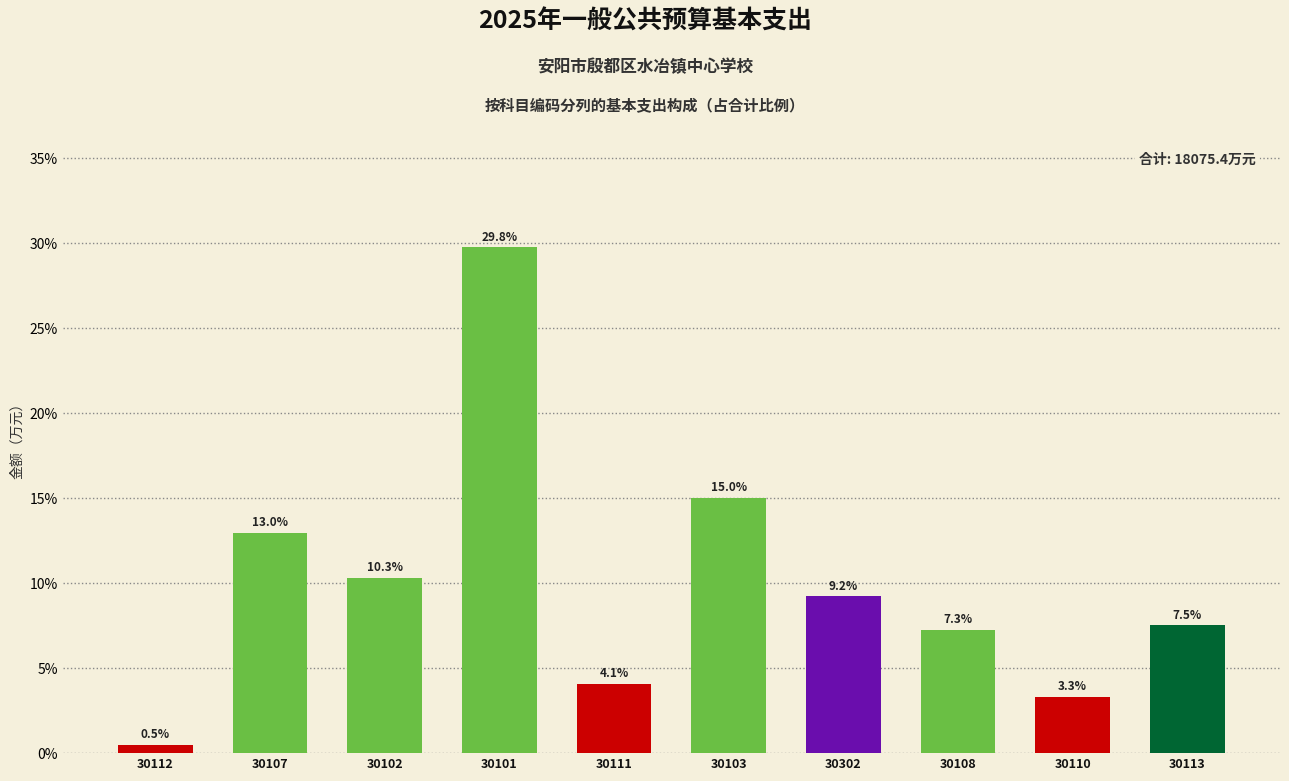

What is the smallest value displayed?

0.5